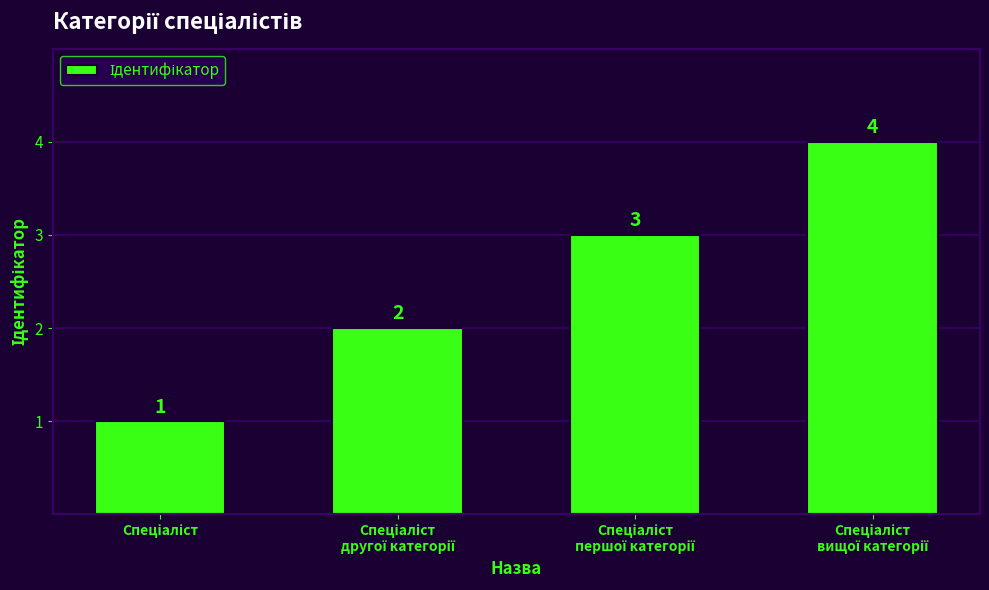

What is the value of the 3rd bar from the left?

3